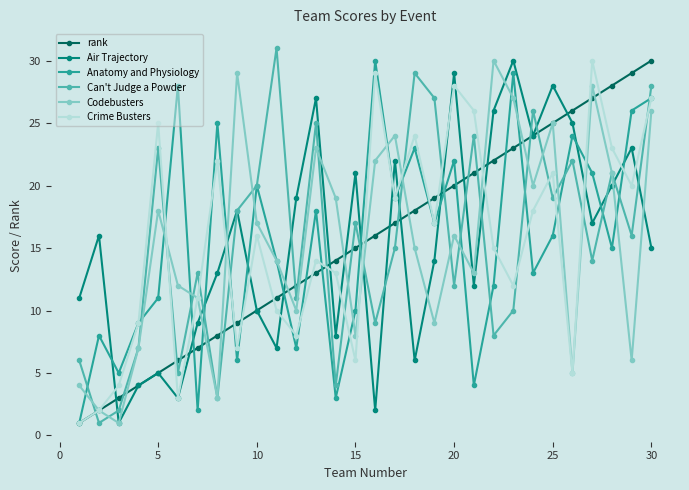

What is the maximum value for Can't Judge a Powder?

31